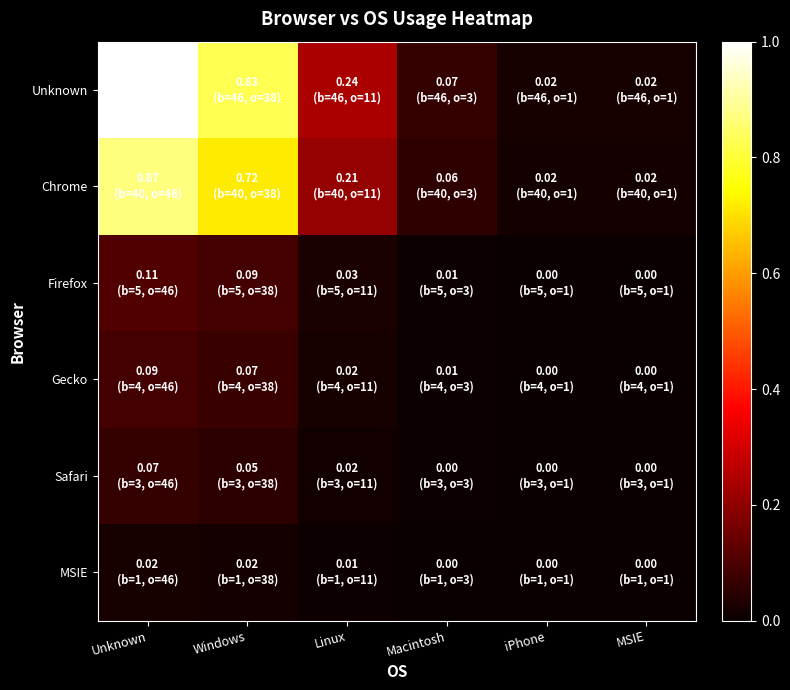

Rank the series at Linux from lowest to highest value.

MSIE, Safari, Gecko, Firefox, Chrome, Unknown